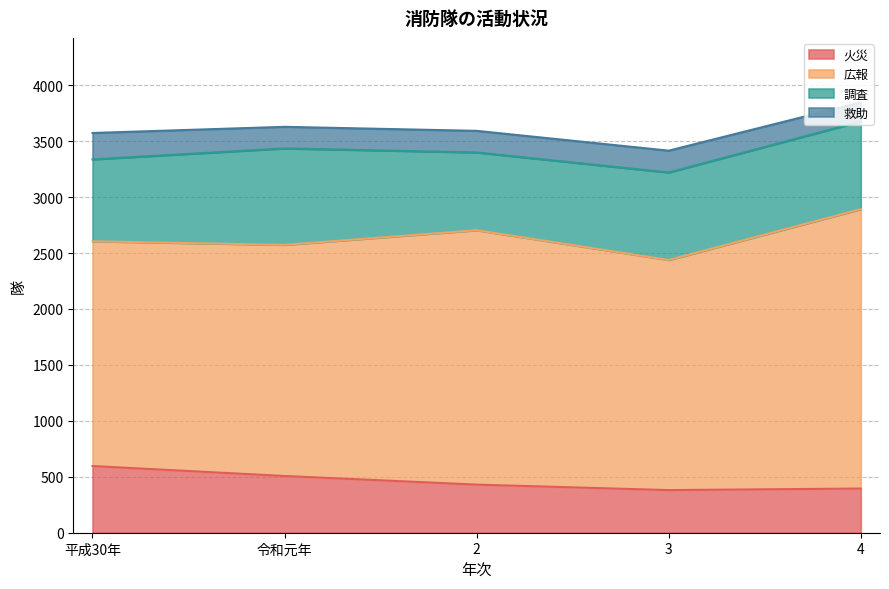

Where is the first local maximum for 広報?

2